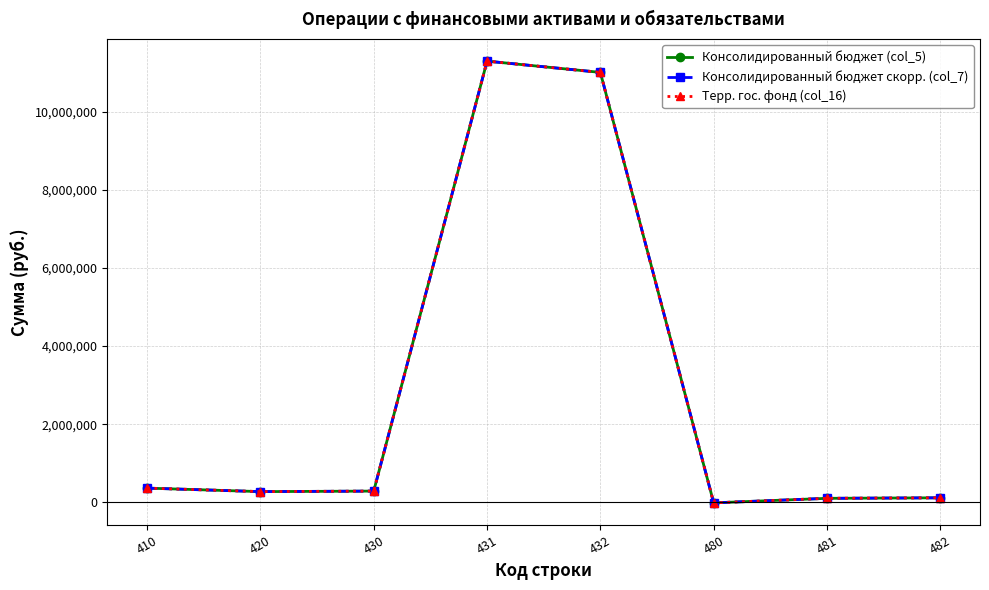

Is this an area chart (filled region under the line)?

No